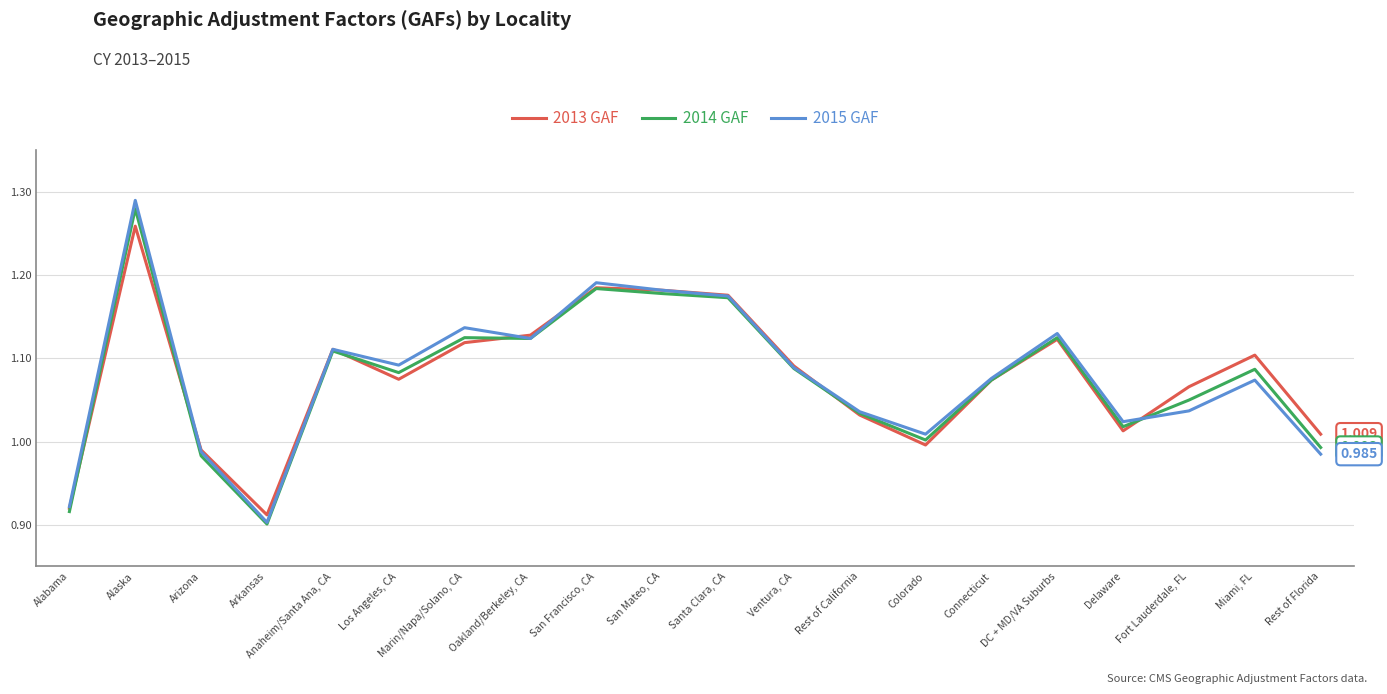

At how many categories does at least one series exceed 1?

17